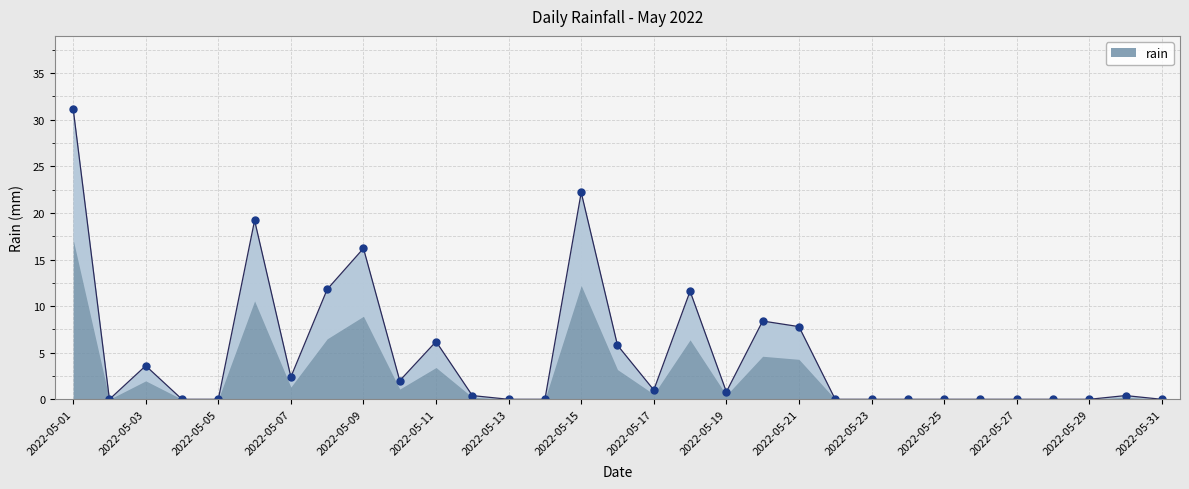

The chart shows a value of 11.6 at 2022-05-18. True or false?

True